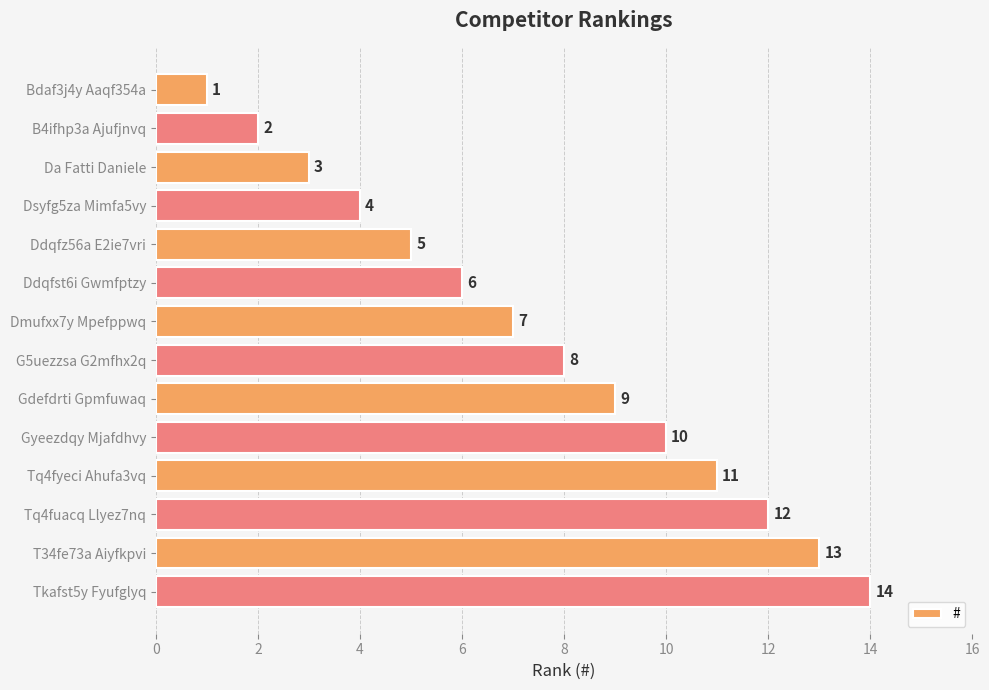

What is the difference between the maximum and minimum values?

13